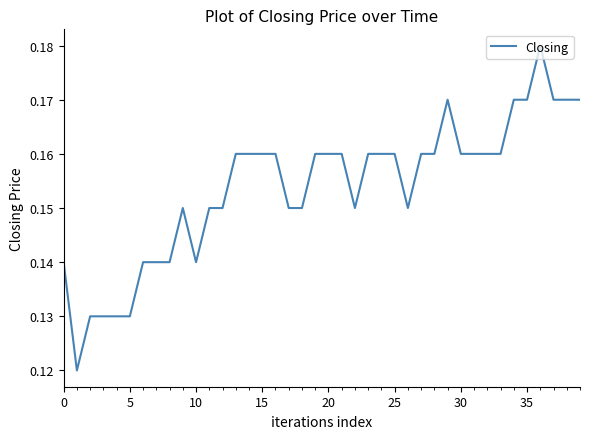

Does the chart have visible grid lines?

No